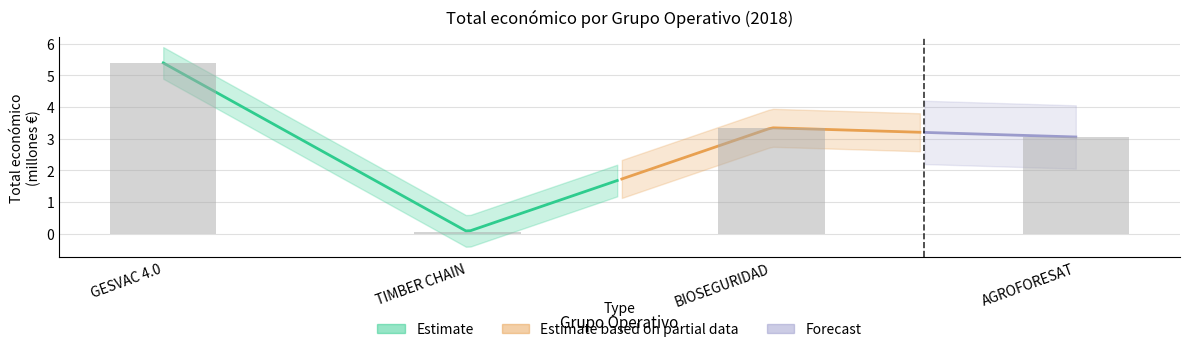

Reading left to right, transcribe all the data shown in this chart.

5.4	0.1	3.3	3.1